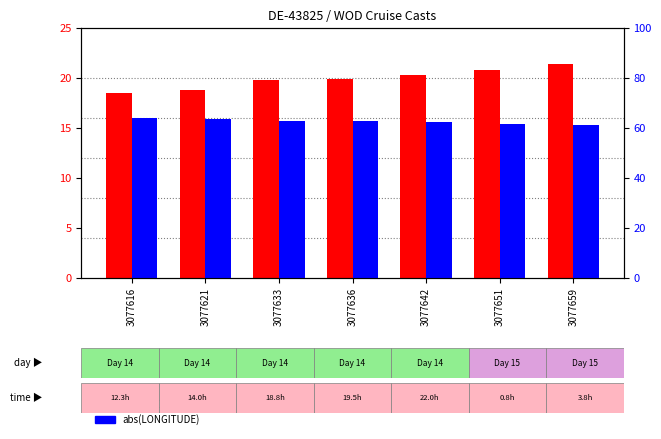

Rank the series at 3077651 from highest to lowest value.

abs(LONGITUDE), LATITUDE